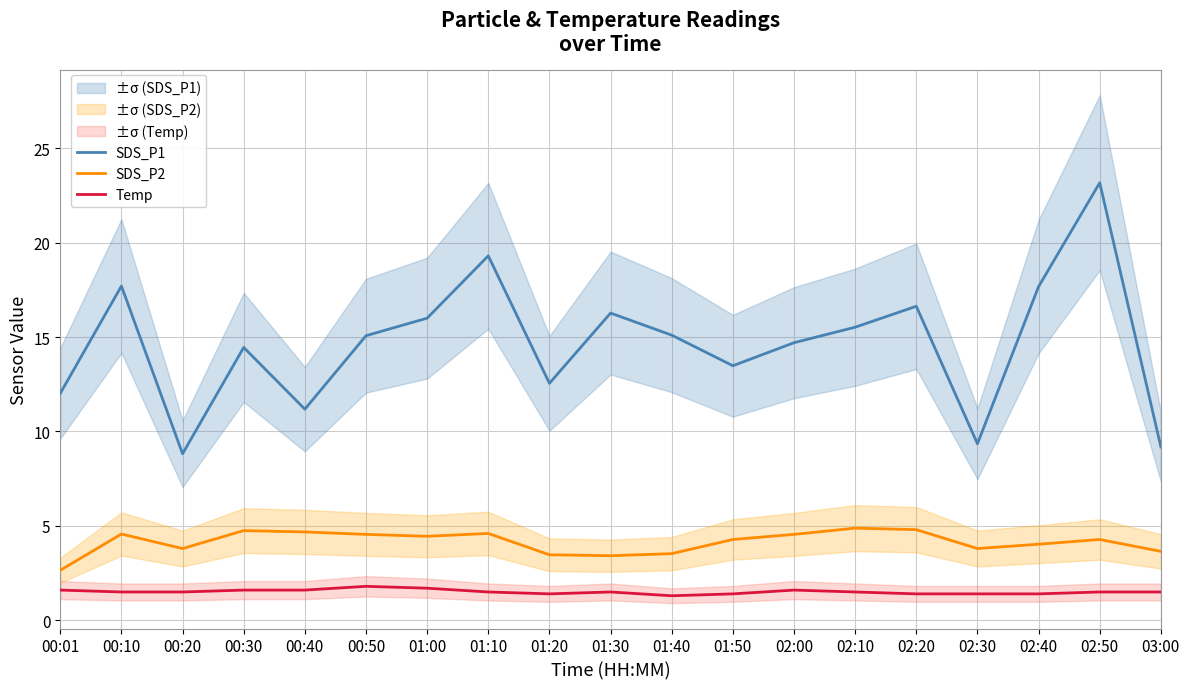

What is the sum of all Temp values?

28.7